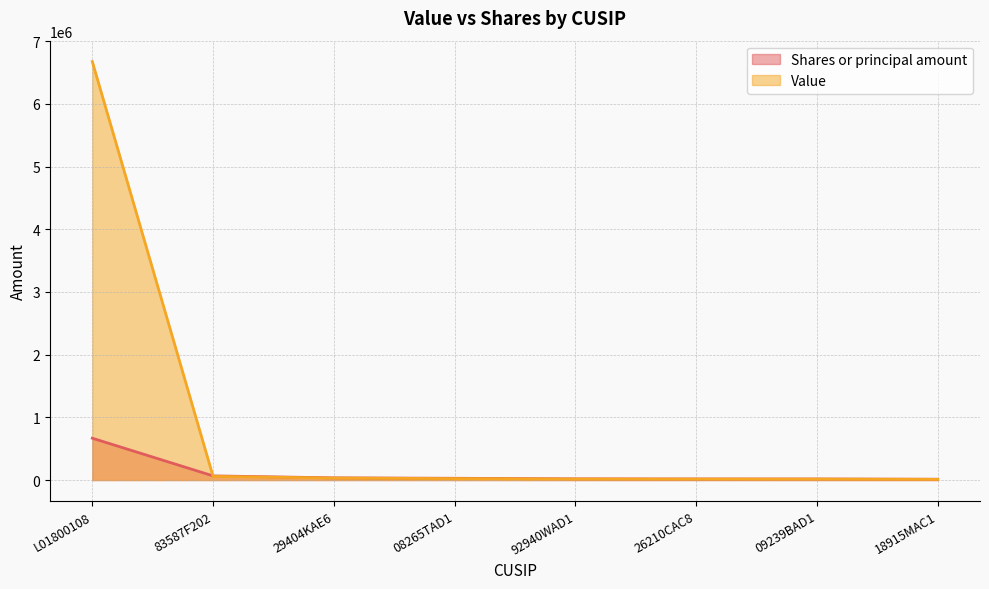

Which series has the largest range (max minus min)?

Value